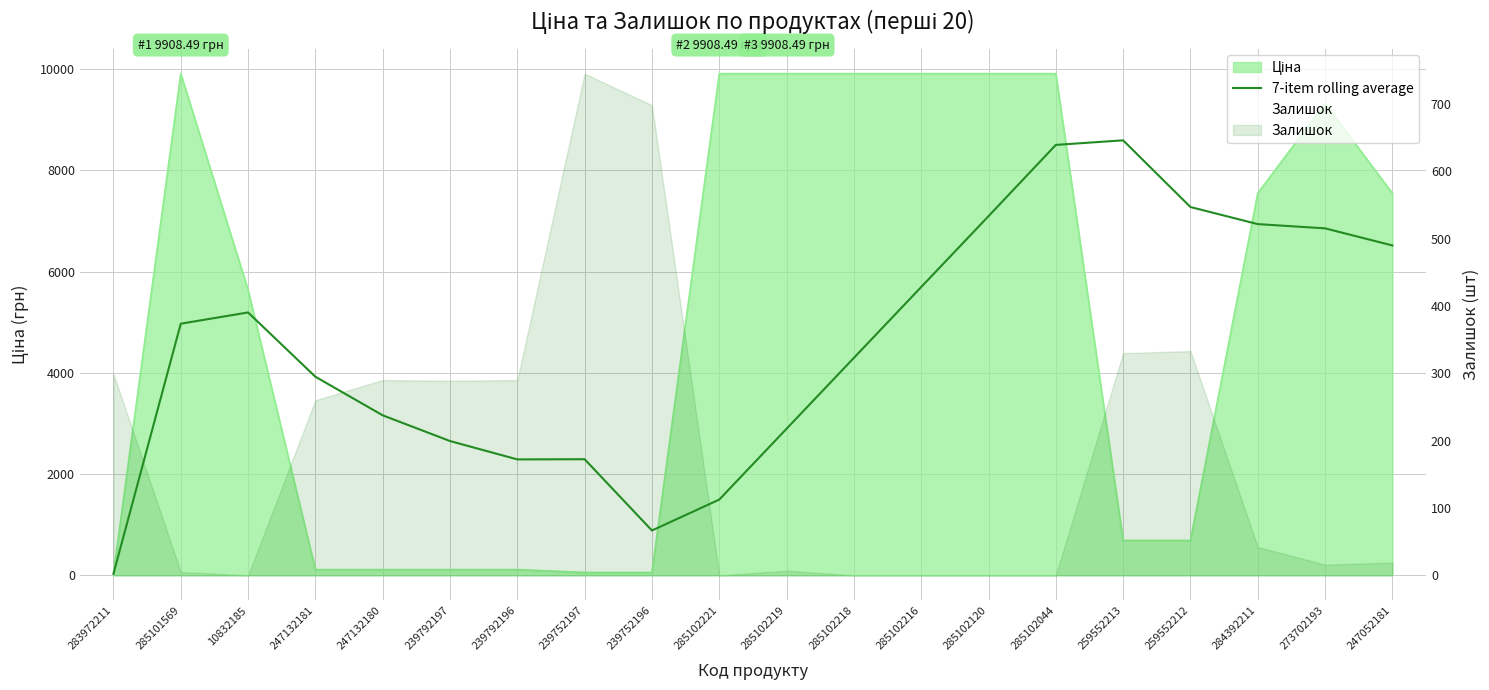

Between 239792197 and 239752197, which series saw the biggest shift?

Залишок